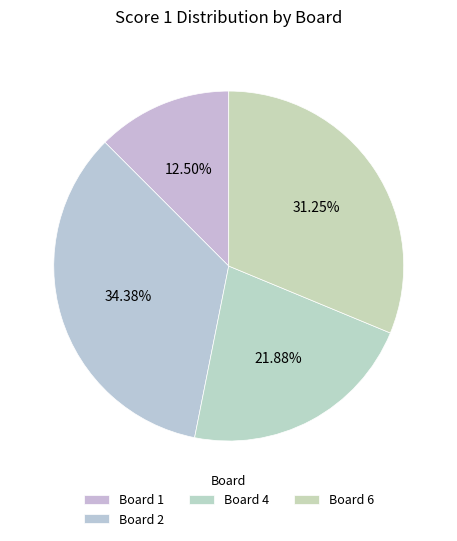

How many segments does this pie chart have?

4